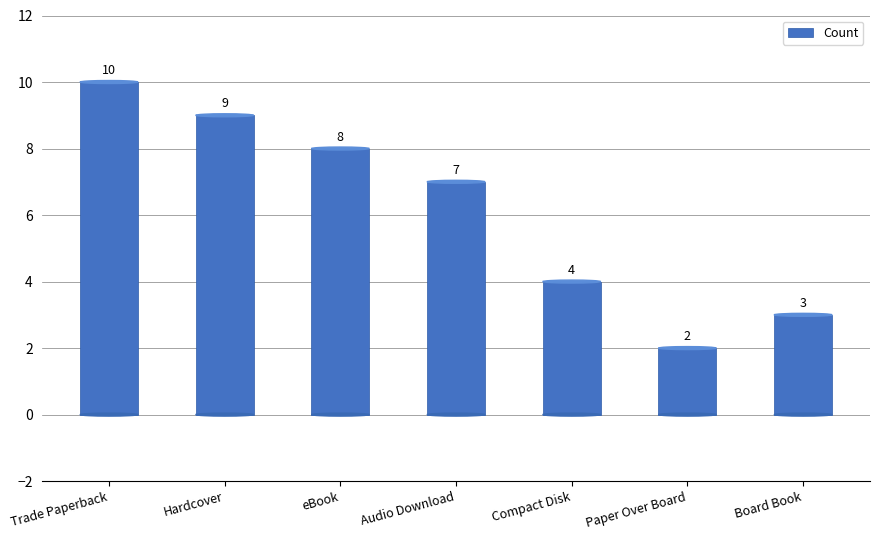

List the labels in order of value, smallest first.

Paper Over Board, Board Book, Compact Disk, Audio Download, eBook, Hardcover, Trade Paperback